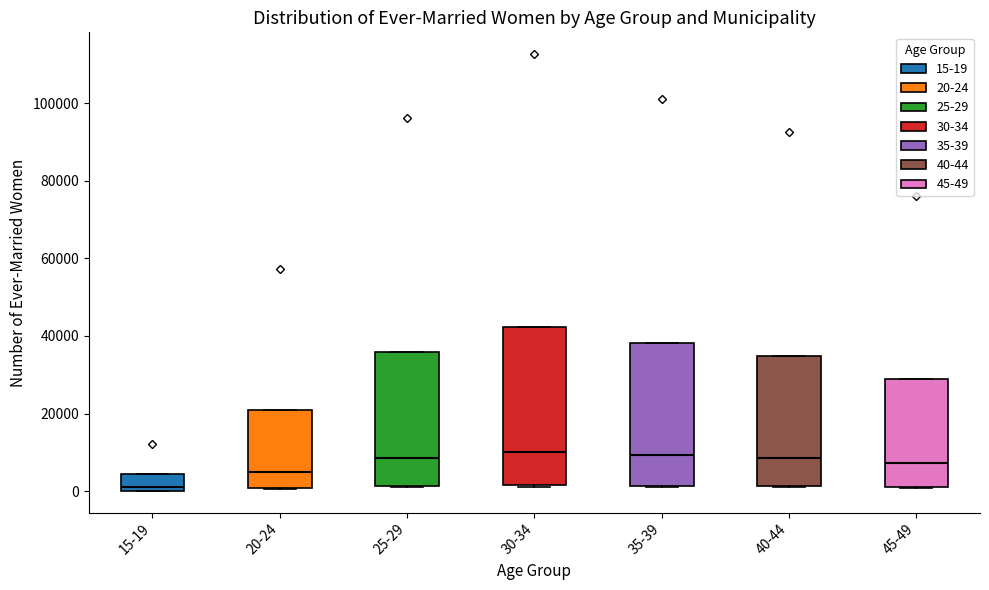

Reading left to right, read every box against the y-axis: the position of its median line, the range the box covers, and the ends of its whiskers. The values are not printed on the chart, so give them approximately, as read against the axis.

15-19: median 2000, box 0 to 4000, whiskers 0 to 4000
20-24: median 4000, box 0 to 22000, whiskers 0 to 22000
25-29: median 8000, box 2000 to 36000, whiskers 0 to 36000
30-34: median 10000, box 2000 to 42000, whiskers 2000 to 42000
35-39: median 10000, box 2000 to 38000, whiskers 0 to 38000
40-44: median 8000, box 2000 to 34000, whiskers 2000 to 34000
45-49: median 8000, box 2000 to 30000, whiskers 0 to 30000